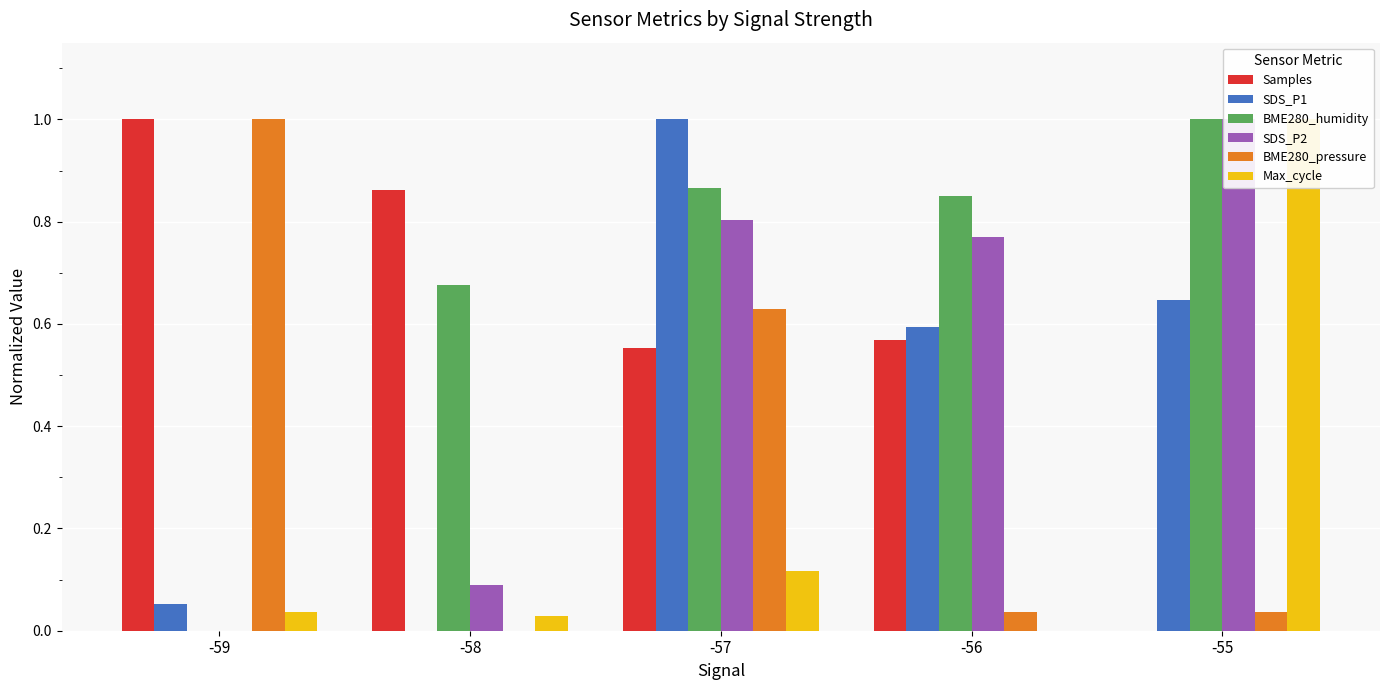

At which category is the sum across all series the highest?

-57